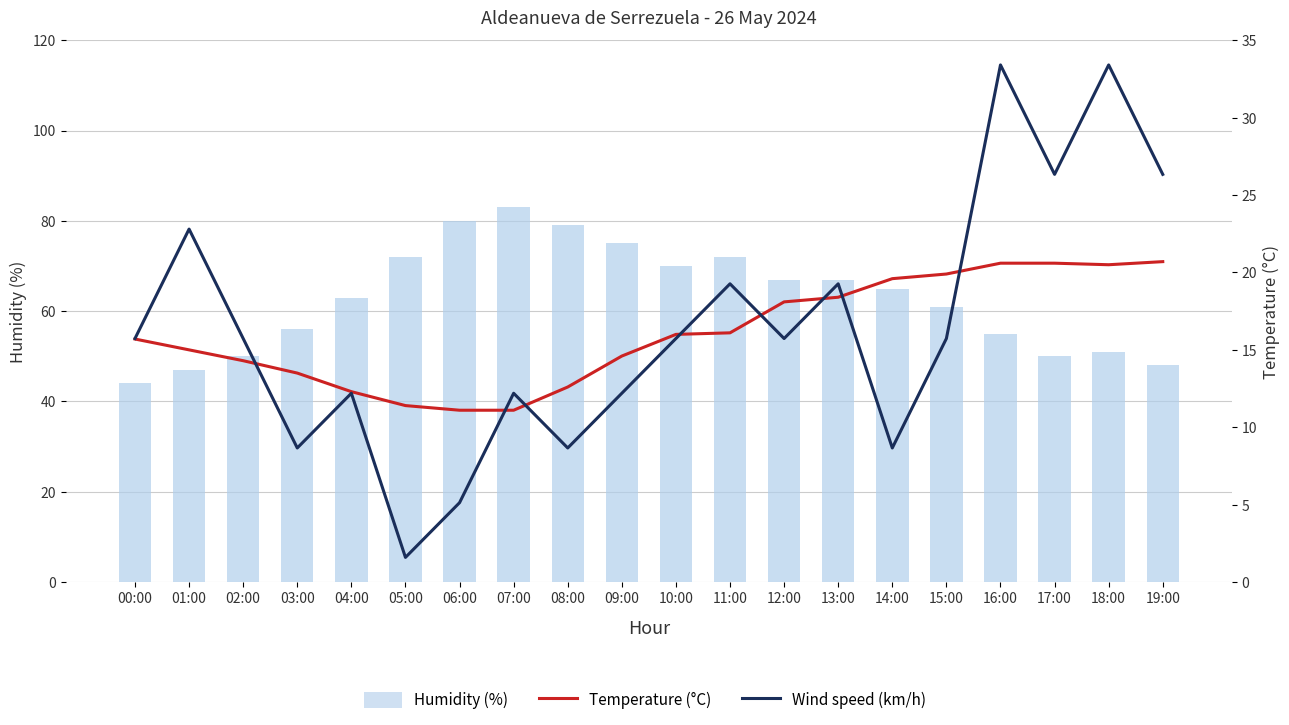

At which label does Temperature (°C) reach its peak?

19:00